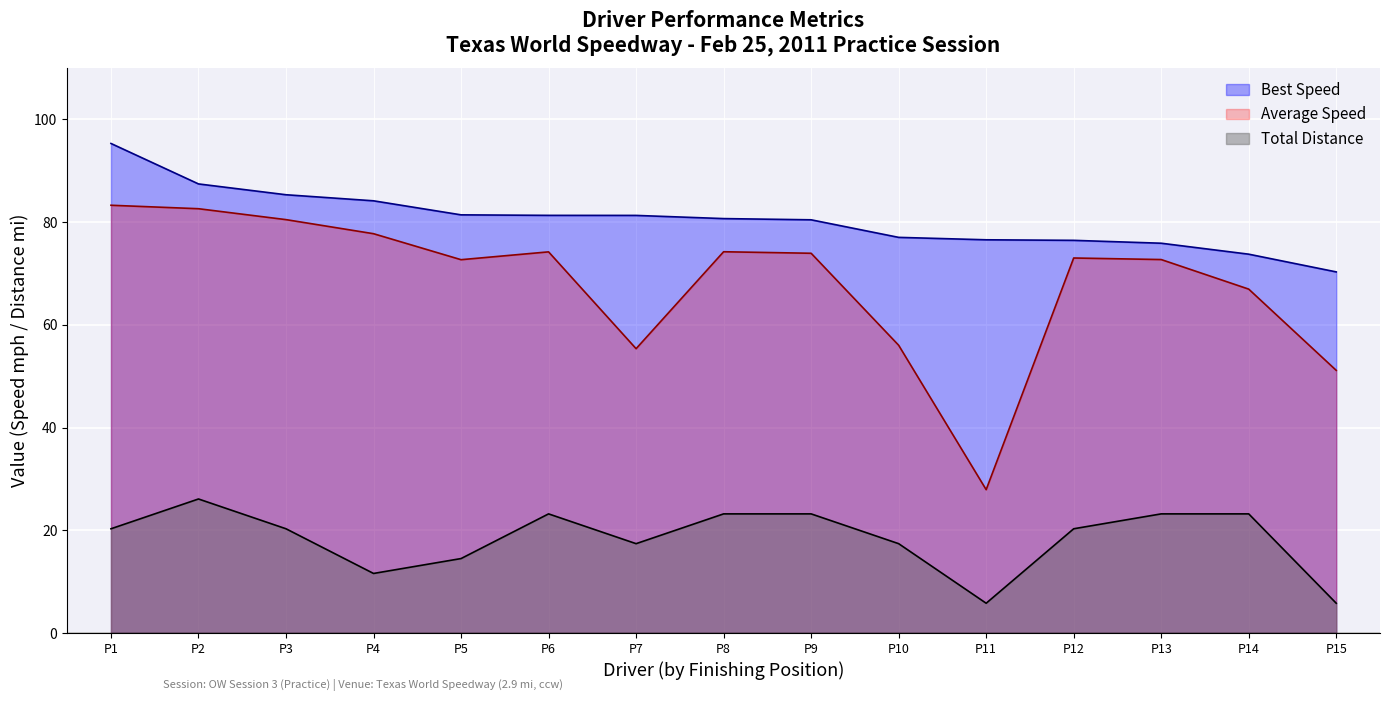

At how many categories does at least one series exceed 73?

14